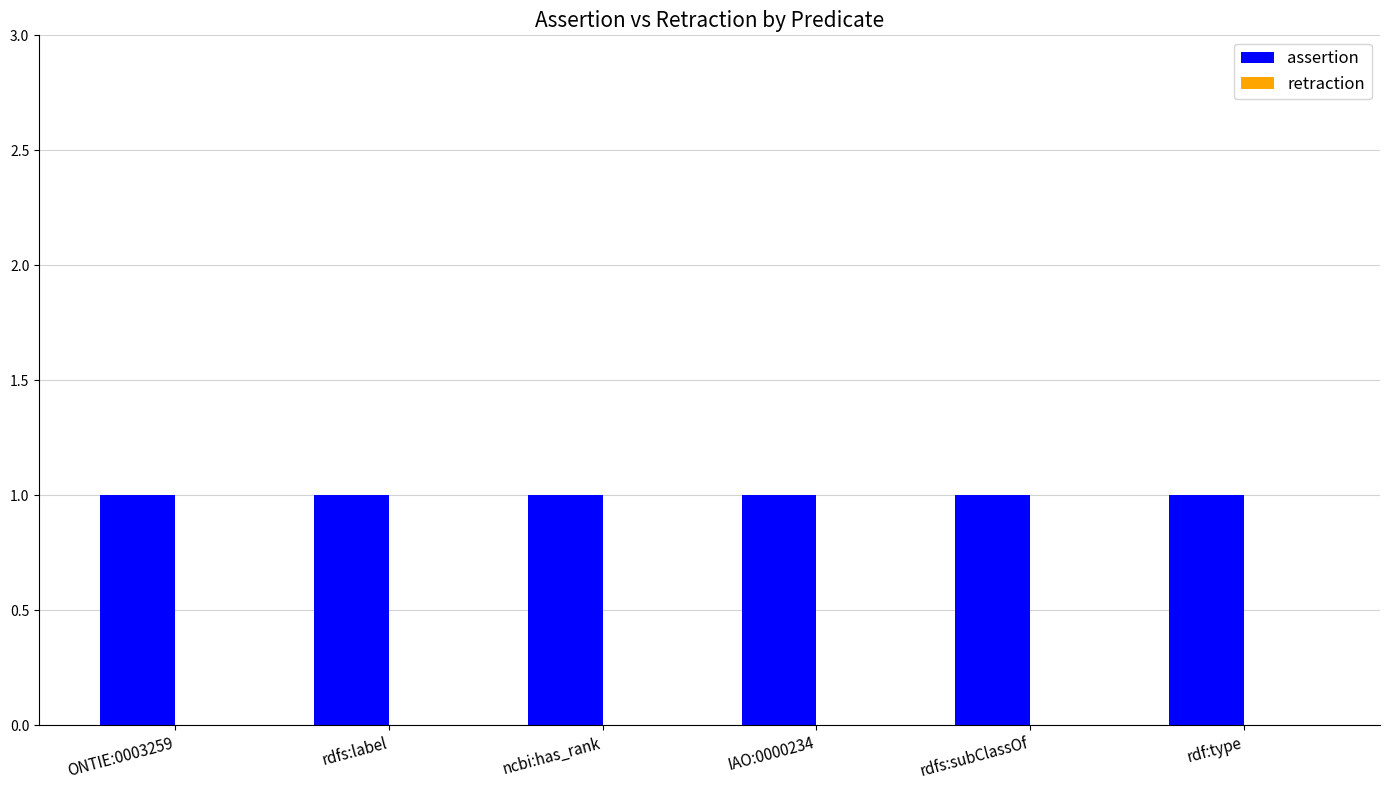

What is the highest value of the assertion series?

1